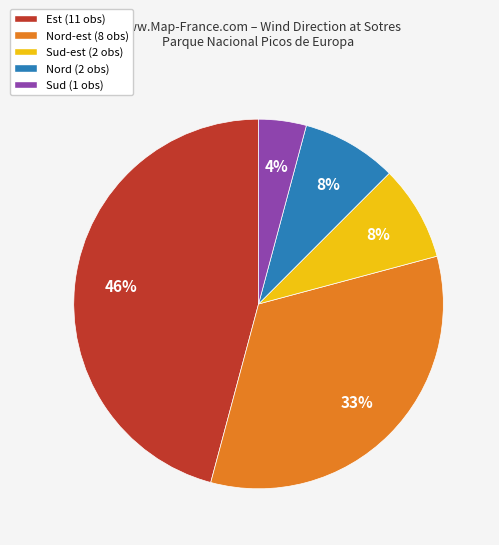

To the nearest percent, what is the average slice percentage?

20%